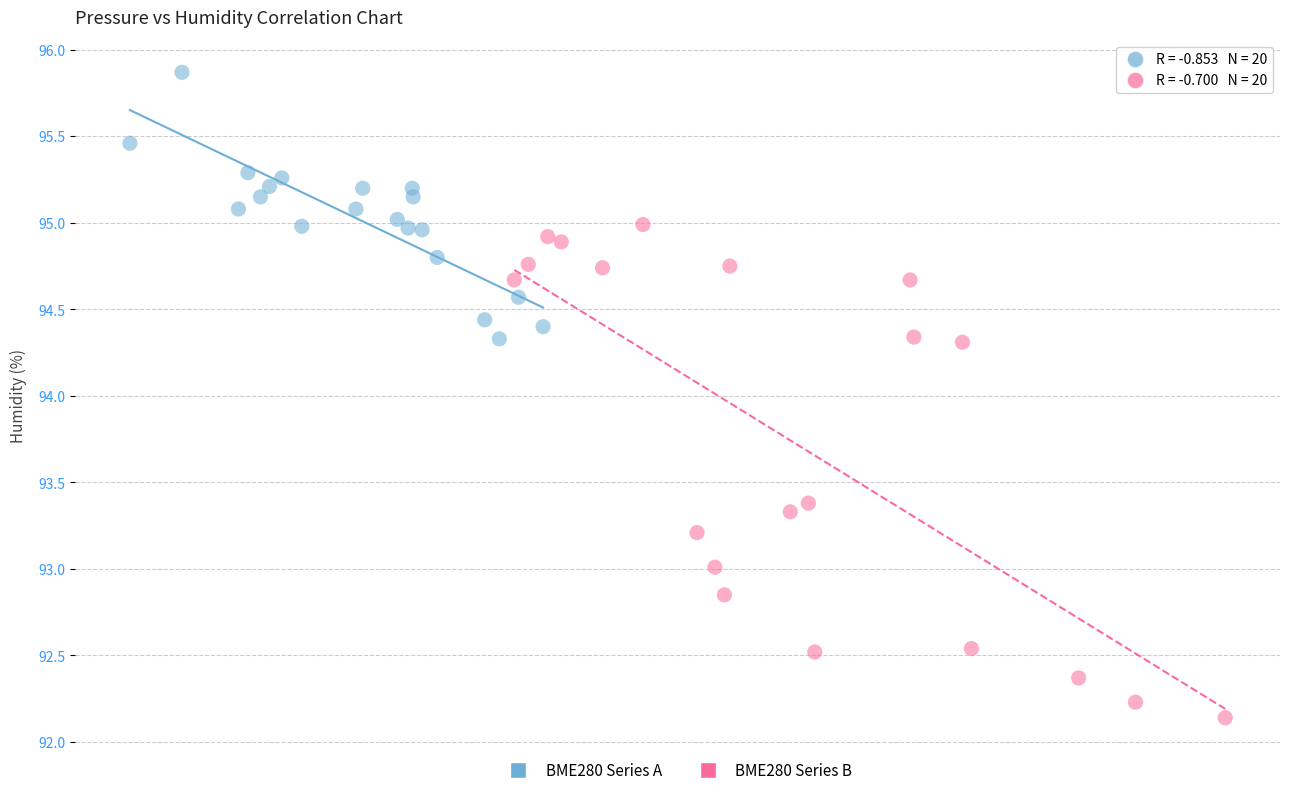

Which series reaches the maximum Y coordinate?

BME280 Series A